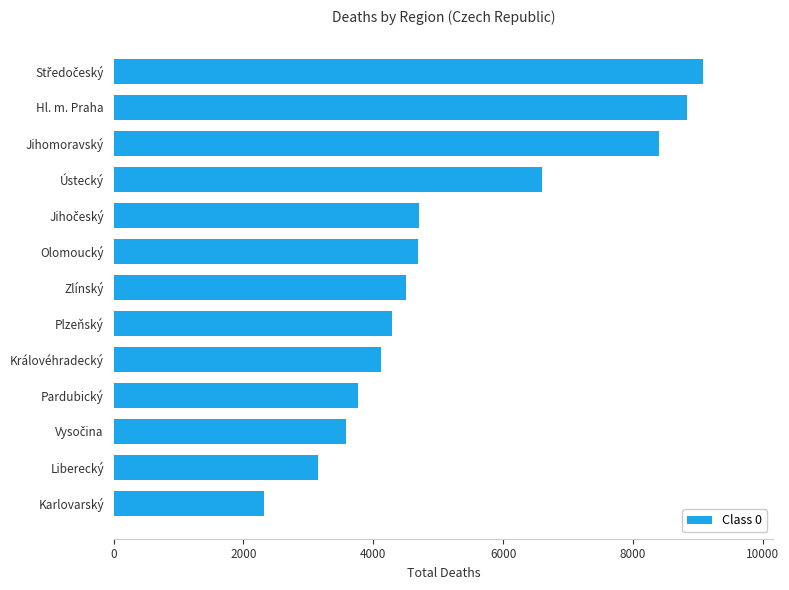

What is the ratio of the value at Jihomoravský to the value at Pardubický?

2.2